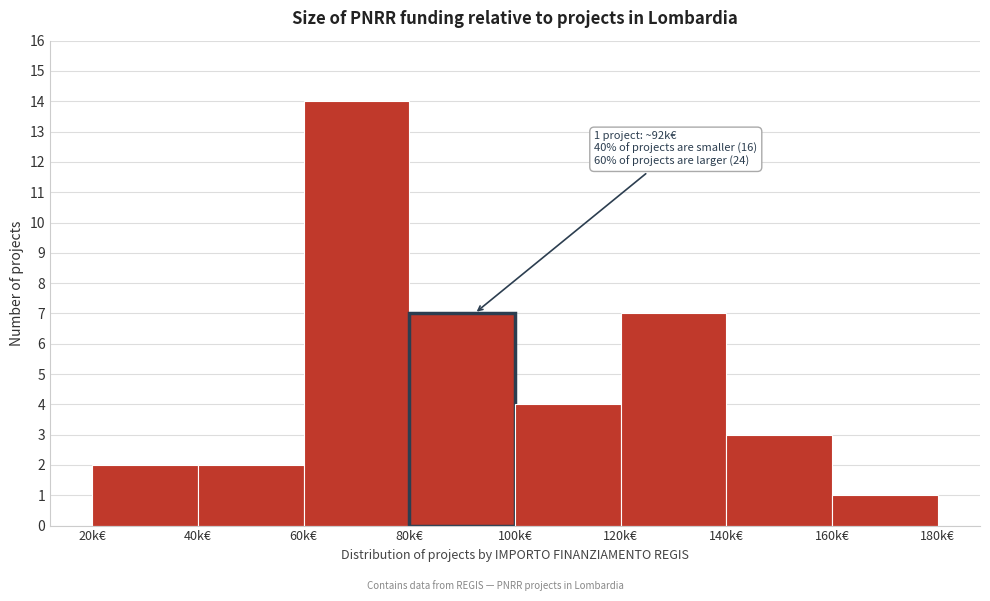

Reading right to left, transcribe all the data shown in this chart.

1	3	7	4	7	14	2	2